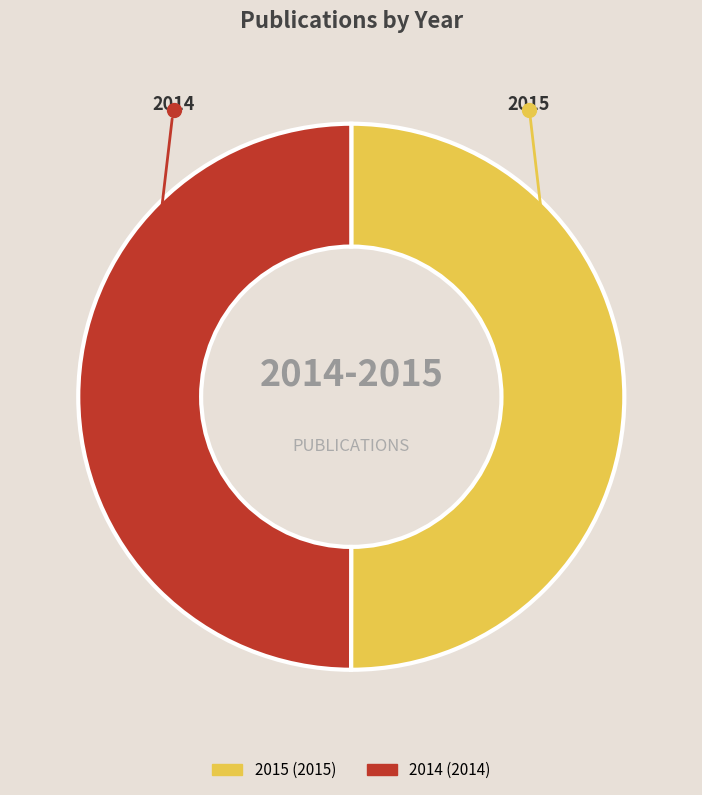

How many segments does this pie chart have?

2